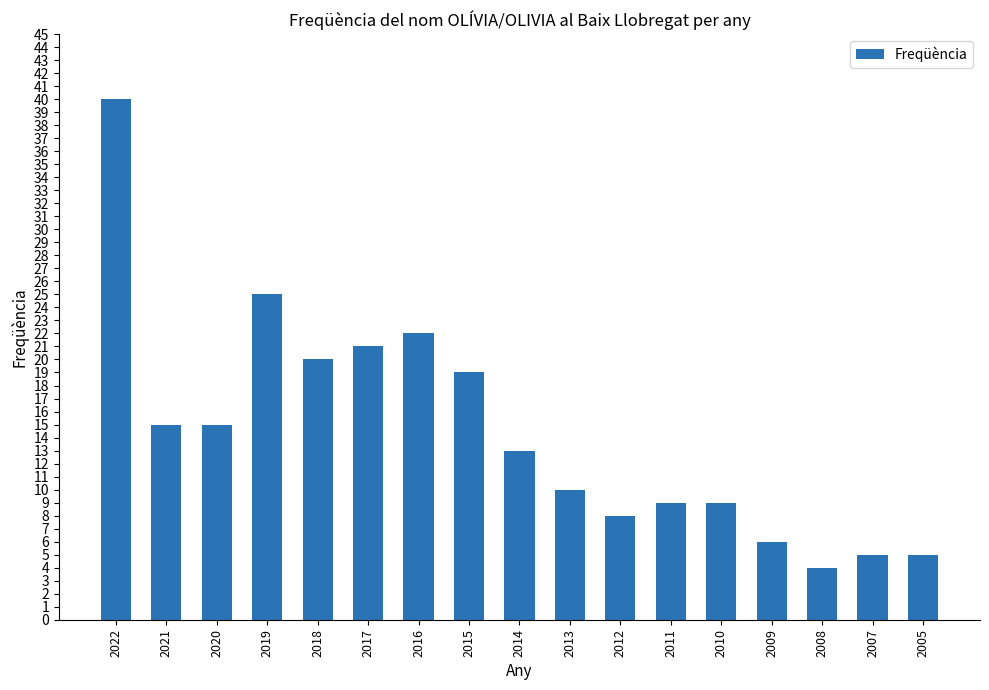

What is the smallest value displayed?

4